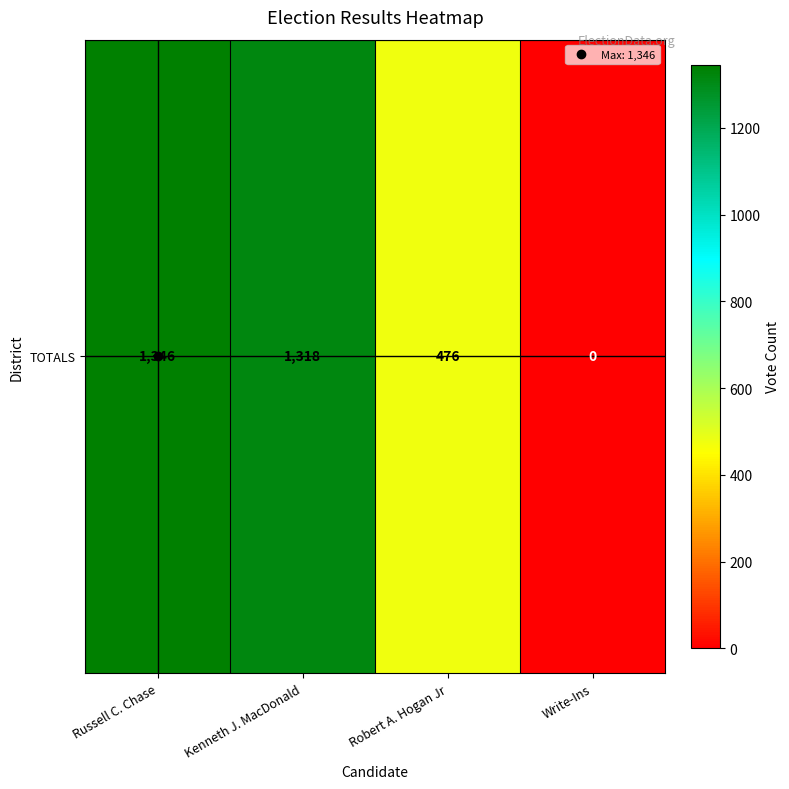

What is the sum of the values at Write-Ins and Robert A. Hogan Jr?

476